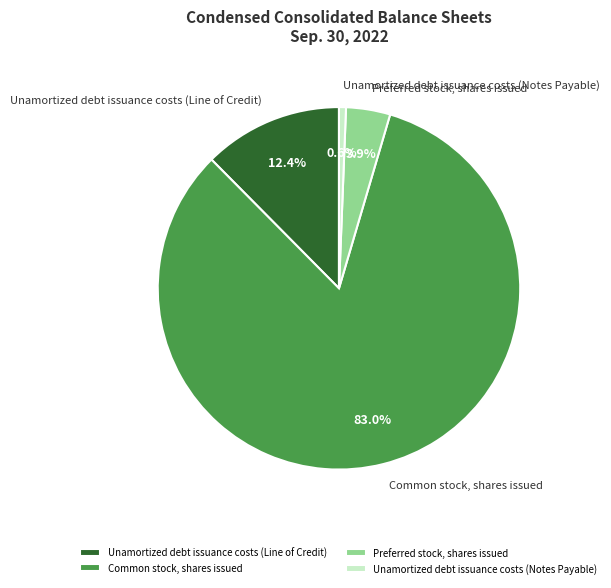

What percentage is the Common stock, shares issued slice, to the nearest percent?

83%